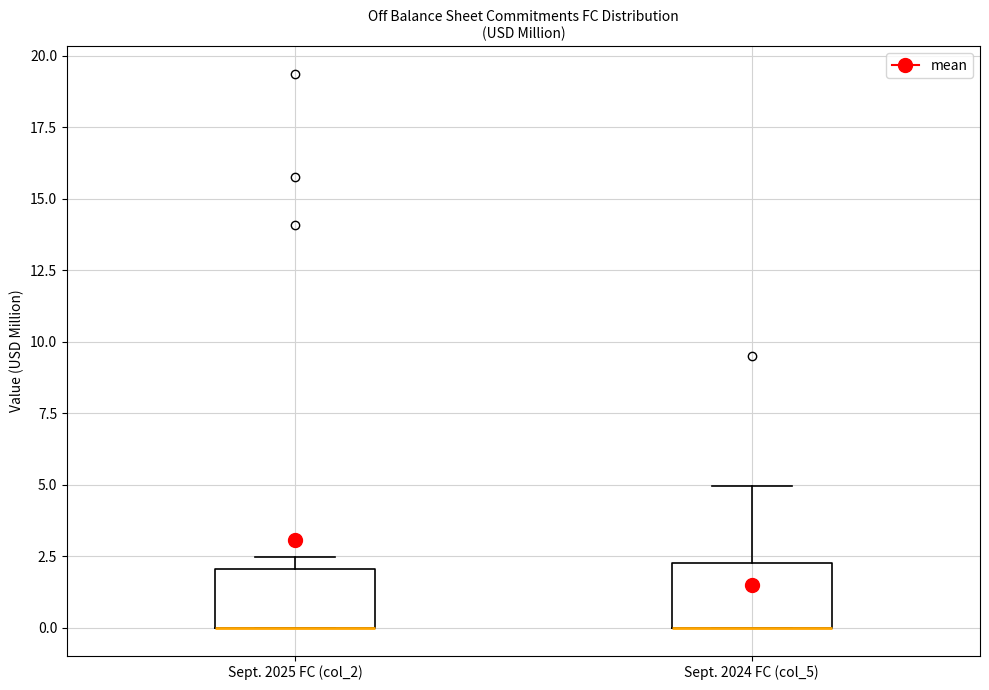

Reading left to right, transcribe this box plot: for each box, give where its median line is, the range the box spans, and where its two whiskers end, as read against the y-axis. The values are not printed on the chart, so give them approximately, as read against the axis.

Sept. 2025 FC (col_2): median 0.0 (drawn on the box's lower edge), box 0.0 to 2.0, whiskers 0.0 to 2.5
Sept. 2024 FC (col_5): median 0.0 (drawn on the box's lower edge), box 0.0 to 2.5, whiskers 0.0 to 5.0